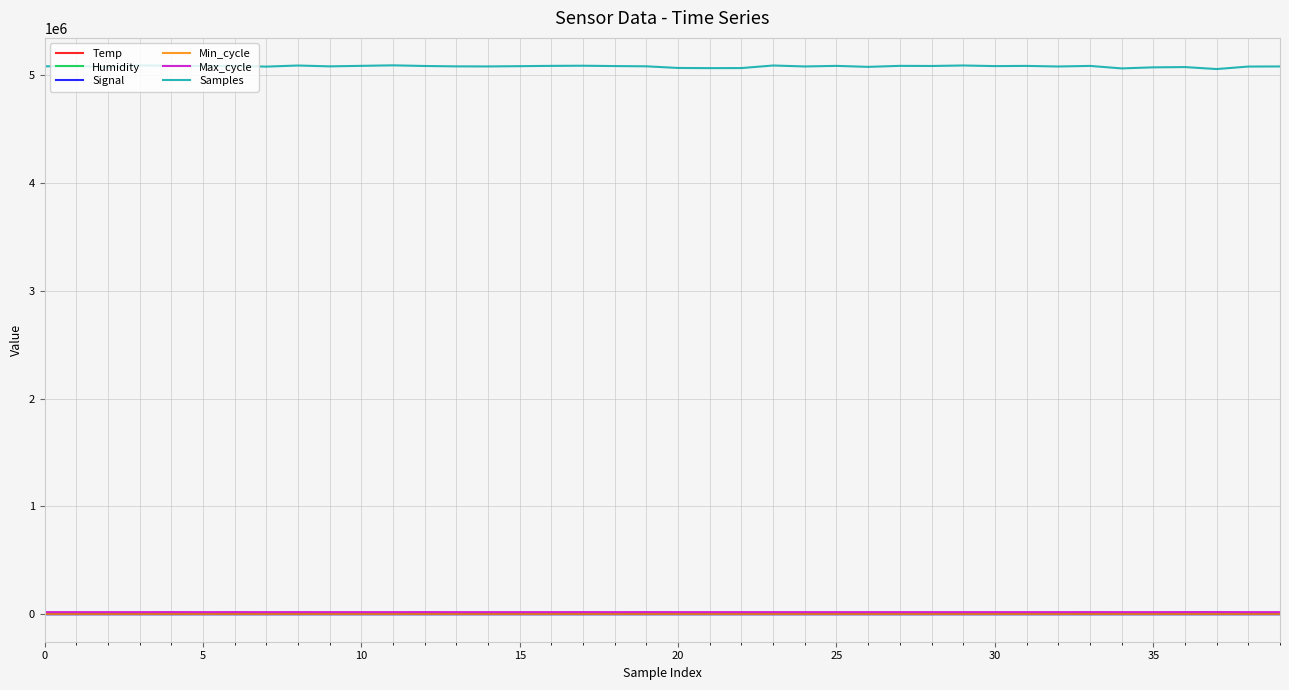

Which series has the widest spread of values?

Samples